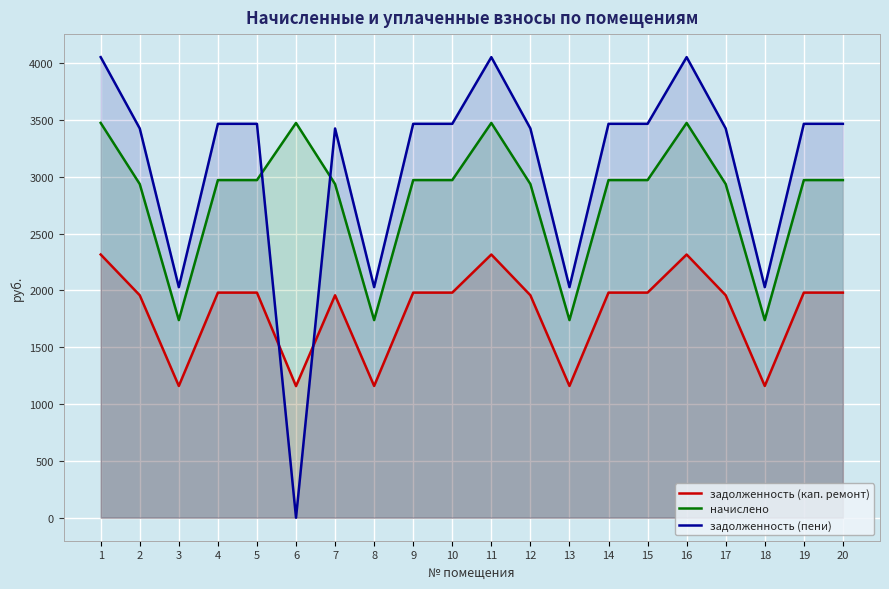

Rank the categories by задолженность (пени) value from highest to lowest.

1, 11, 16, 4, 5, 9, 10, 14, 15, 19, 20, 2, 7, 12, 17, 3, 8, 13, 18, 6